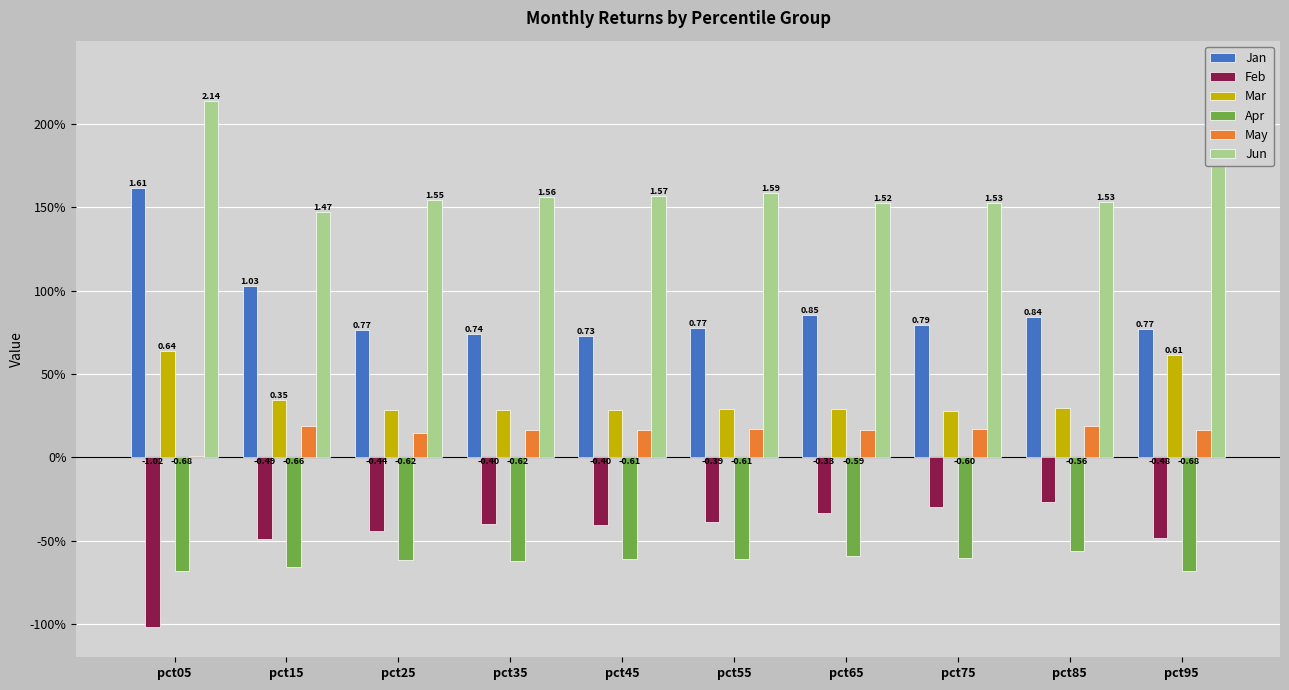

What is the difference between the maximum and minimum values in the Mar series?

0.4